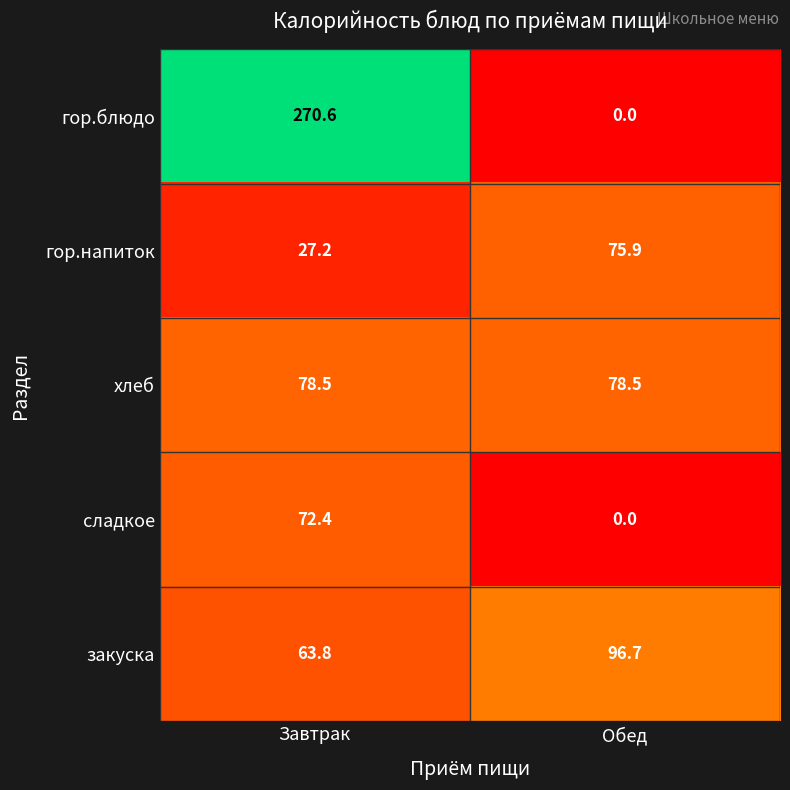

What is the sum of the закуска values at Обед and Завтрак?

160.5